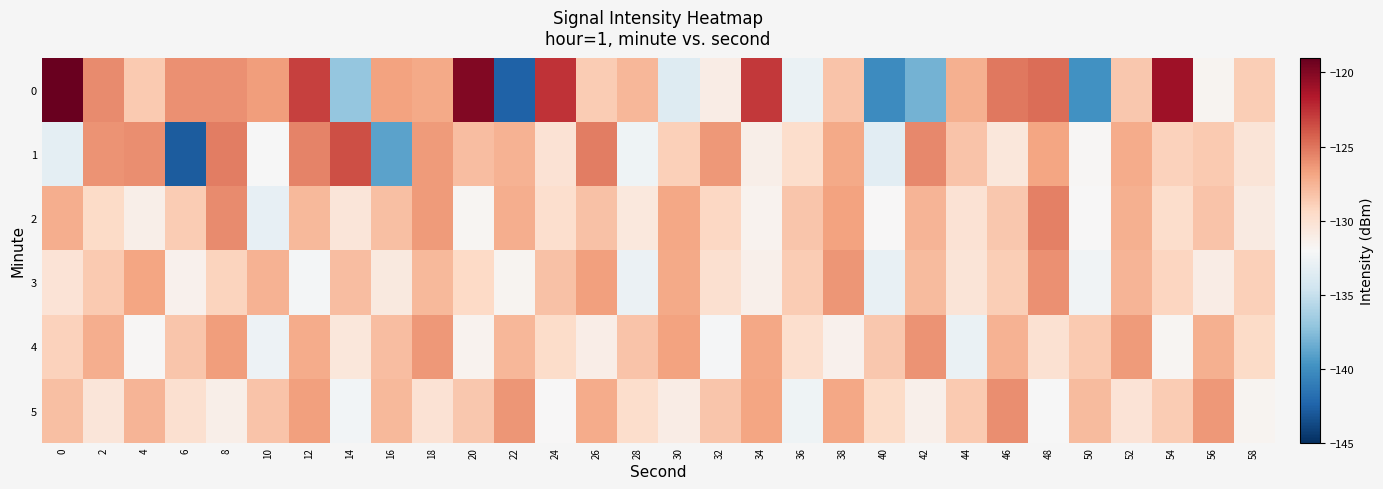

Reading left to right, what are all the values shown in this chart?

0: 0=-119.2	2=-125.9	4=-128.6	6=-126.1	8=-126.1	10=-126.5	12=-123.1	14=-137.0	16=-126.7	18=-127.1	20=-119.9	22=-142.5	24=-122.6	26=-128.7	28=-127.7	30=-133.7	32=-131.0	34=-122.8	36=-132.8	38=-128.3	40=-140.1	42=-138.1	44=-127.4	46=-125.2	48=-124.8	50=-139.9	52=-128.5	54=-121.0	56=-131.7	58=-128.8
1: 0=-133.2	2=-126.1	4=-126.0	6=-142.8	8=-125.4	10=-132.0	12=-125.5	14=-123.6	16=-138.9	18=-126.5	20=-128.0	22=-127.5	24=-130.1	26=-125.3	28=-132.6	30=-128.9	32=-126.4	34=-131.2	36=-129.7	38=-127.1	40=-133.4	42=-125.8	44=-128.3	46=-130.5	48=-126.9	50=-131.8	52=-127.2	54=-129.0	56=-128.6	58=-130.3
2: 0=-127.3	2=-129.5	4=-131.2	6=-128.7	8=-125.9	10=-133.1	12=-127.8	14=-130.4	16=-128.1	18=-126.5	20=-131.7	22=-127.3	24=-129.8	26=-128.2	28=-130.6	30=-127.0	32=-129.3	34=-131.5	36=-128.4	38=-126.8	40=-132.0	42=-127.6	44=-130.1	46=-128.5	48=-125.4	50=-131.9	52=-127.4	54=-129.7	56=-128.3	58=-130.8
3: 0=-130.2	2=-128.6	4=-126.9	6=-131.4	8=-129.1	10=-127.5	12=-132.3	14=-128.0	16=-130.7	18=-127.8	20=-129.4	22=-131.6	24=-128.2	26=-126.7	28=-132.8	30=-127.1	32=-129.9	34=-131.3	36=-128.7	38=-126.3	40=-133.0	42=-127.9	44=-130.3	46=-128.8	48=-126.1	50=-132.5	52=-127.6	54=-129.2	56=-131.0	58=-128.9
4: 0=-129.0	2=-127.3	4=-131.8	6=-128.4	8=-126.6	10=-132.7	12=-127.2	14=-130.5	16=-128.0	18=-126.4	20=-131.5	22=-127.7	24=-129.6	26=-131.1	28=-128.3	30=-126.8	32=-132.2	34=-127.0	36=-129.8	38=-131.4	40=-128.5	42=-126.2	44=-132.9	46=-127.5	48=-130.0	50=-128.6	52=-126.5	54=-131.7	56=-127.4	58=-129.5
5: 0=-128.1	2=-130.4	4=-127.6	6=-129.9	8=-131.2	10=-128.3	12=-126.7	14=-132.4	16=-127.8	18=-130.1	20=-128.5	22=-126.3	24=-131.9	26=-127.2	28=-129.7	30=-131.0	32=-128.4	34=-126.9	36=-132.6	38=-127.0	40=-129.5	42=-131.3	44=-128.6	46=-126.0	48=-132.1	50=-127.9	52=-130.2	54=-128.7	56=-126.4	58=-131.6